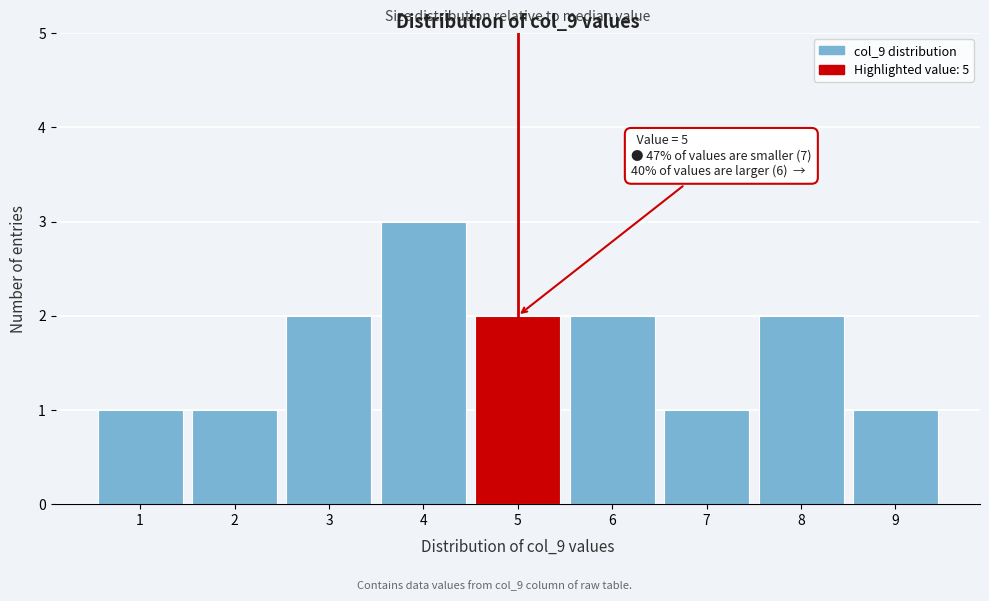

Over which range of the x-axis is the bar tallest?

3.5 to 4.5